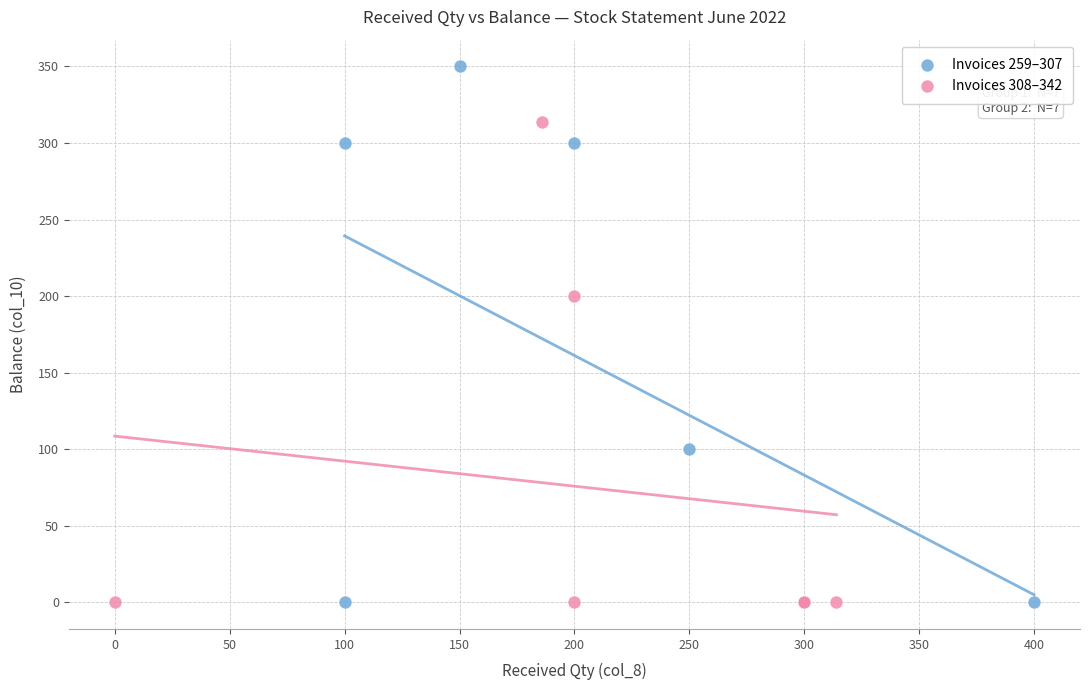

Which series has the largest Y range (max minus min)?

Invoices 259–307